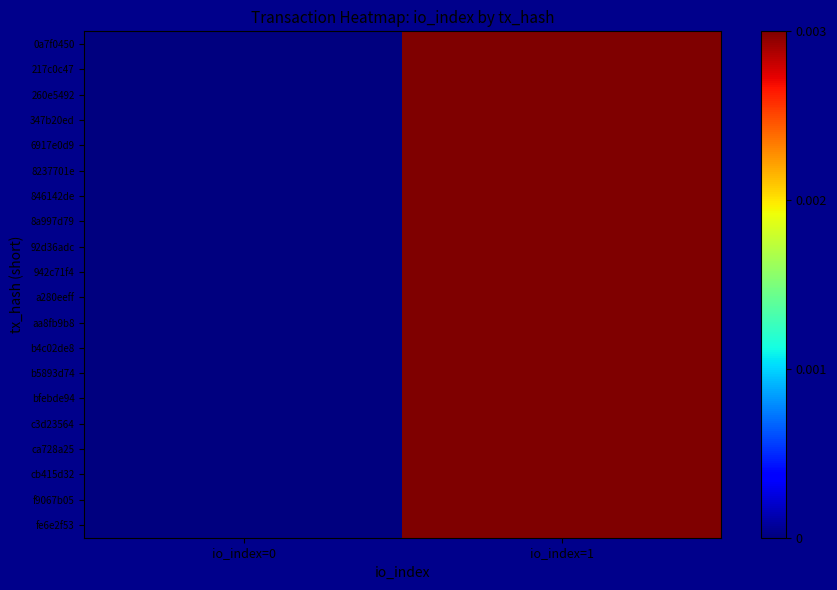

Reading left to right, extract all data points from this chart.

0a7f0450: io_index=0=0.0	io_index=1=0.0
217c0c47: io_index=0=0.0	io_index=1=0.0
260e5492: io_index=0=0.0	io_index=1=0.0
347b20ed: io_index=0=0.0	io_index=1=0.0
6917e0d9: io_index=0=0.0	io_index=1=0.0
8237701e: io_index=0=0.0	io_index=1=0.0
846142de: io_index=0=0.0	io_index=1=0.0
8a997d79: io_index=0=0.0	io_index=1=0.0
92d36adc: io_index=0=0.0	io_index=1=0.0
942c71f4: io_index=0=0.0	io_index=1=0.0
a280eeff: io_index=0=0.0	io_index=1=0.0
aa8fb9b8: io_index=0=0.0	io_index=1=0.0
b4c02de8: io_index=0=0.0	io_index=1=0.0
b5893d74: io_index=0=0.0	io_index=1=0.0
bfebde94: io_index=0=0.0	io_index=1=0.0
c3d23564: io_index=0=0.0	io_index=1=0.0
ca728a25: io_index=0=0.0	io_index=1=0.0
cb415d32: io_index=0=0.0	io_index=1=0.0
f9067b05: io_index=0=0.0	io_index=1=0.0
fe6e2f53: io_index=0=0.0	io_index=1=0.0